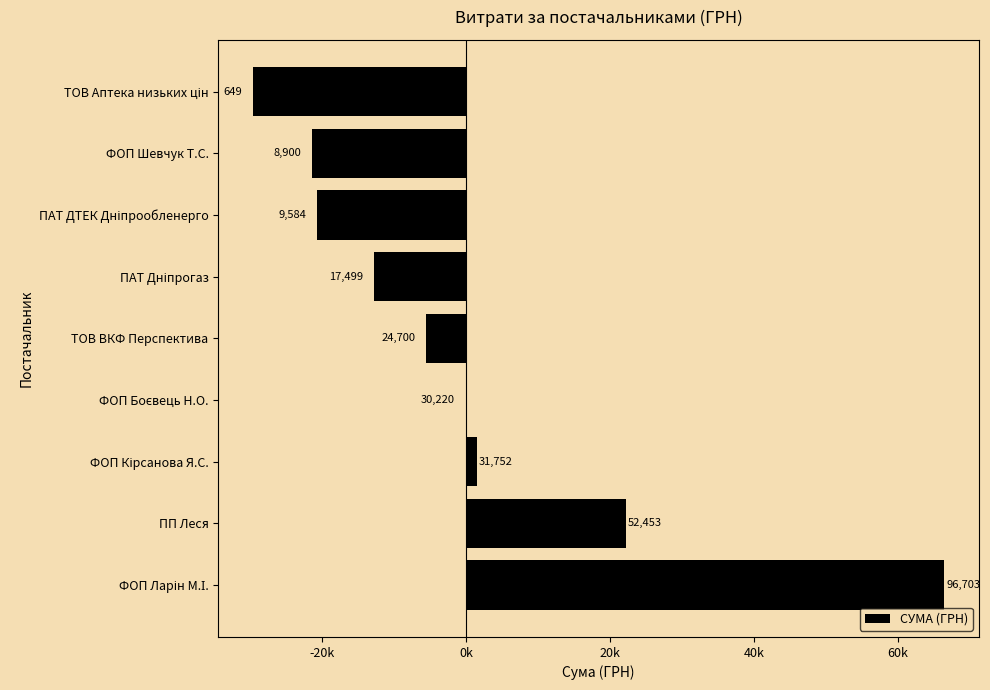

Are the bars horizontal?

Yes